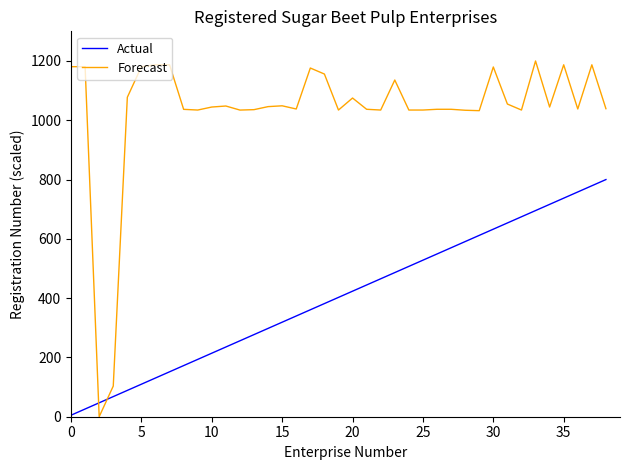

Which series has the largest range (max minus min)?

Forecast